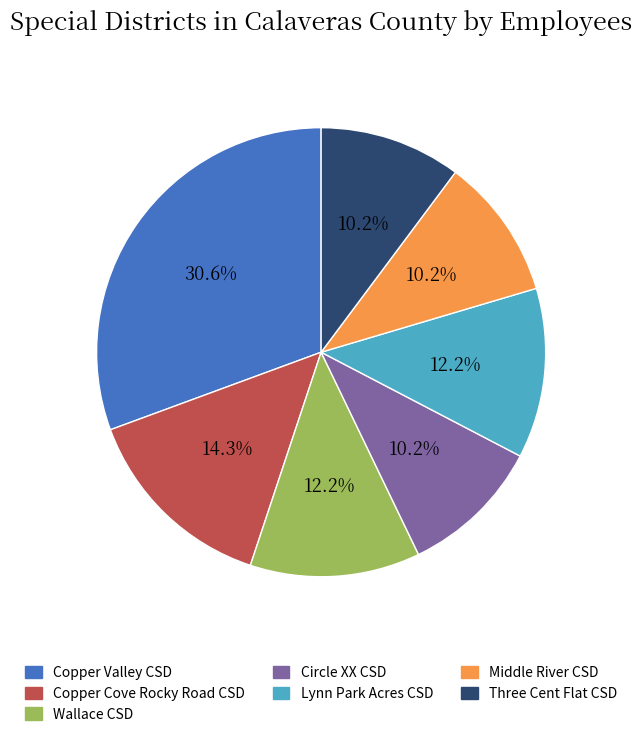

How many slices are in this pie chart?

7